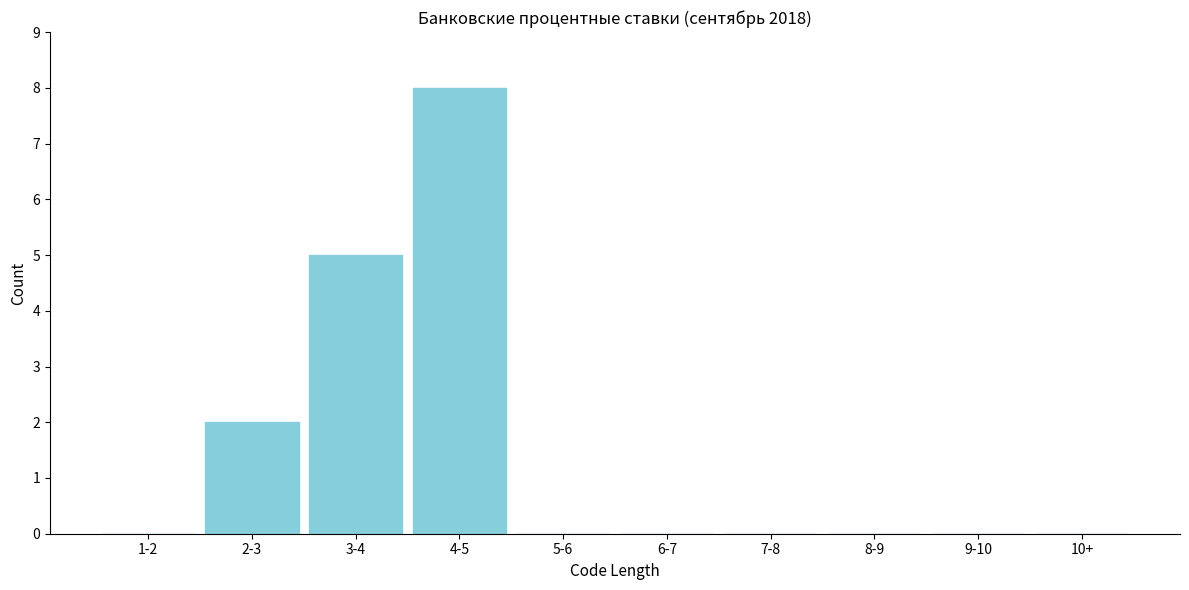

Reading right to left, list all the values displayed in this chart.

10+=0	9-10=0	8-9=0	7-8=0	6-7=0	5-6=0	4-5=8	3-4=5	2-3=2	1-2=0